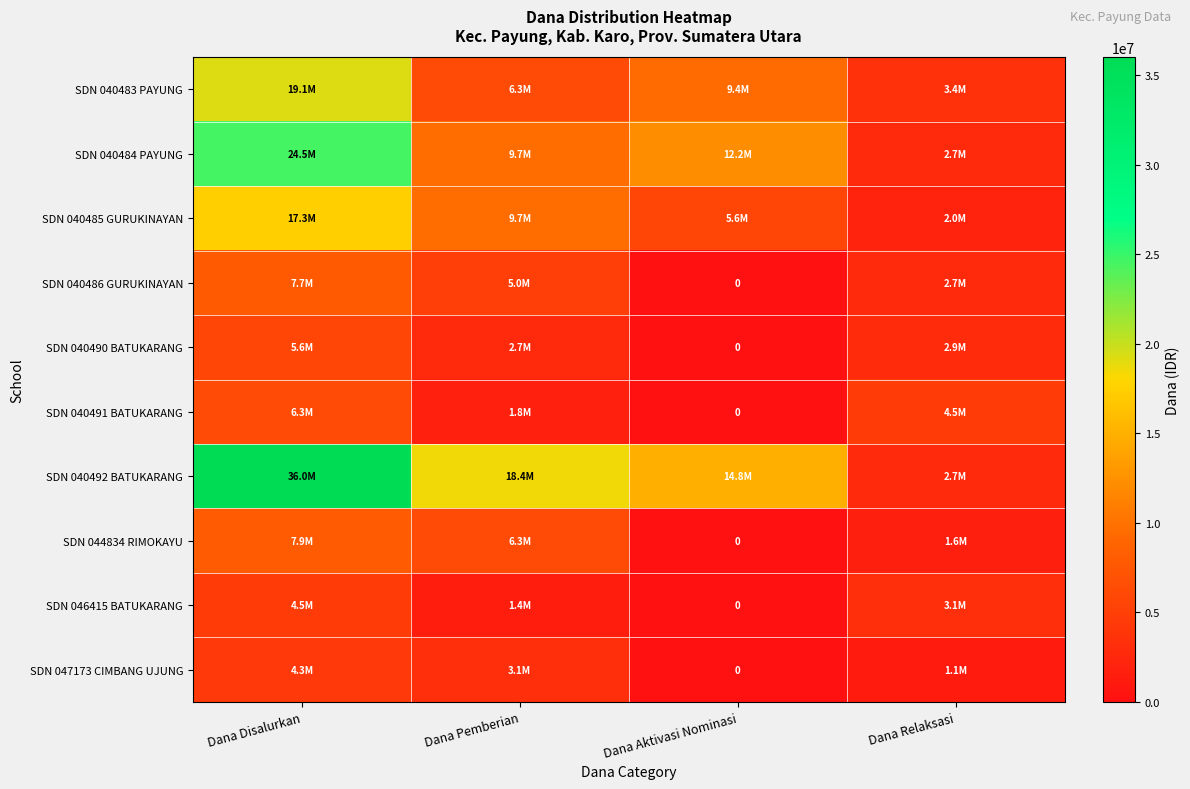

Rank the series by their maximum value, from lowest to highest.

SDN 047173 CIMBANG UJUNG, SDN 046415 BATUKARANG, SDN 040490 BATUKARANG, SDN 040491 BATUKARANG, SDN 040486 GURUKINAYAN, SDN 044834 RIMOKAYU, SDN 040485 GURUKINAYAN, SDN 040483 PAYUNG, SDN 040484 PAYUNG, SDN 040492 BATUKARANG